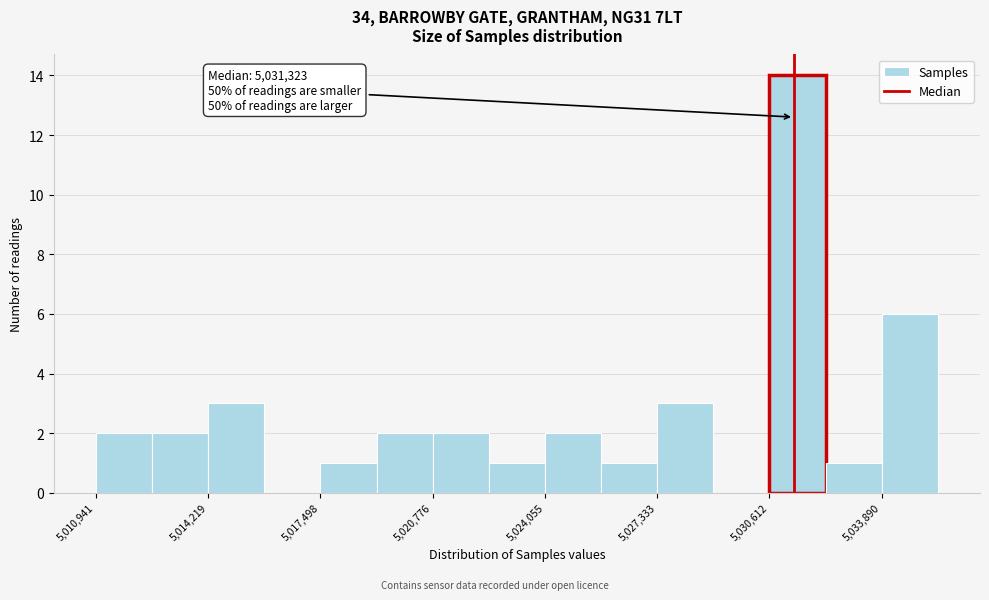

Around what value on the x-axis is the tallest bar? Give the approximate position of its centre, as read against the axis.

5031500